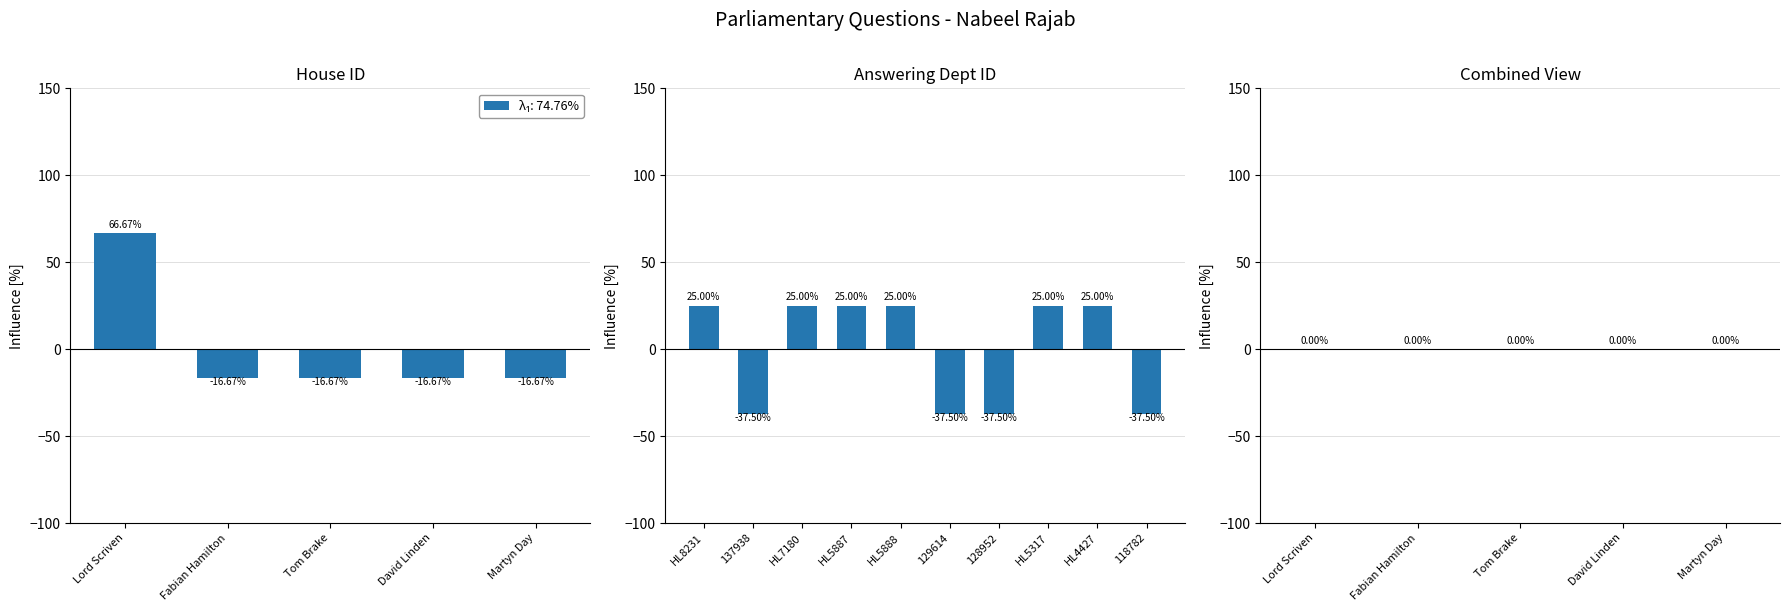

The chart shows a value of 14.9 at HL4427. True or false?

False